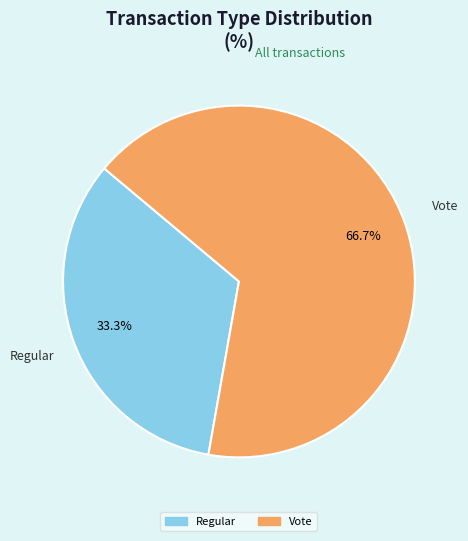

To the nearest percent, what portion does Vote represent?

67%